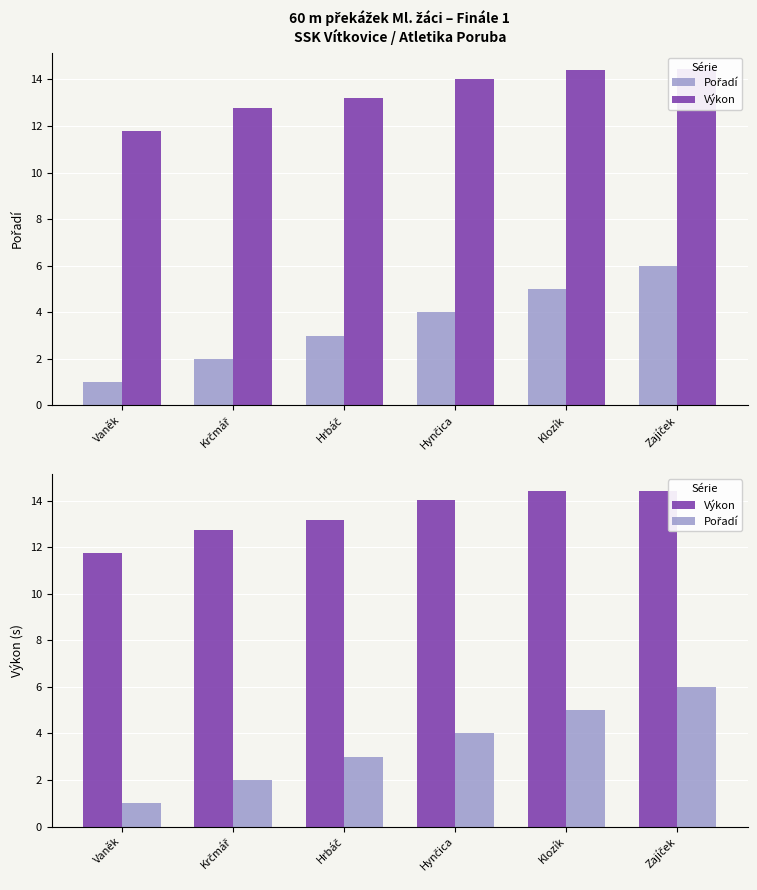

Reading left to right, extract all data points from this chart.

Pořadí: Vaněk=1.0	Krčmář=2.0	Hrbáč=3.0	Hynčica=4.0	Klozík=5.0	Zajíček=6.0
Výkon: Vaněk=11.8	Krčmář=12.8	Hrbáč=13.2	Hynčica=14.0	Klozík=14.4	Zajíček=14.4